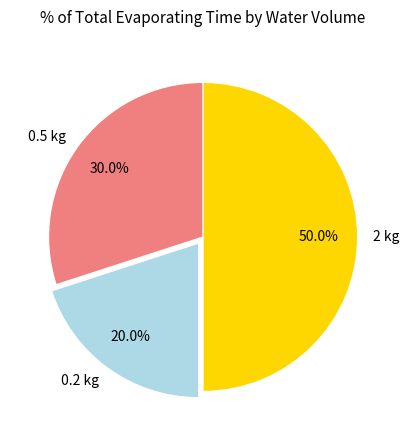

True or false: 2 kg accounts for 37% of the total.

False